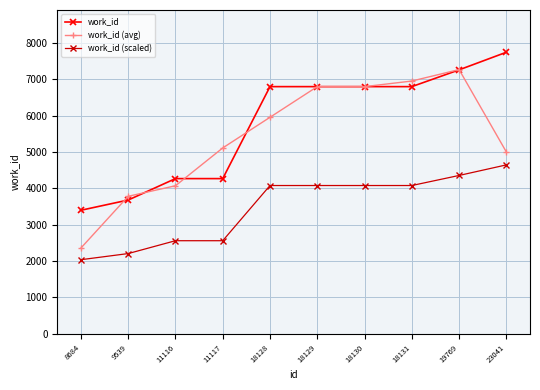

Count the number of data series in this chart.

3